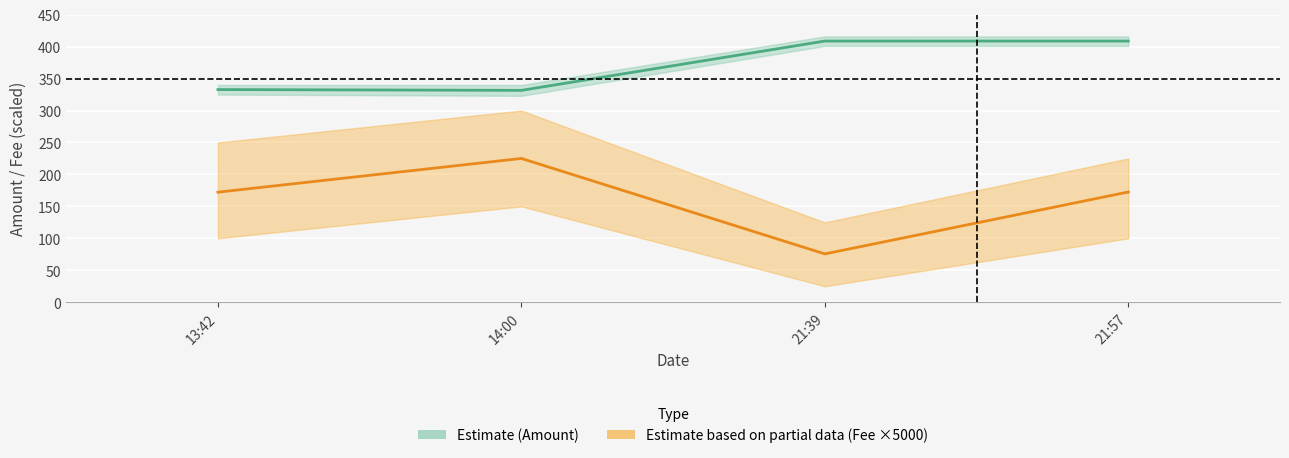

True or false: Amount has more than 0 interior local peaks.

True